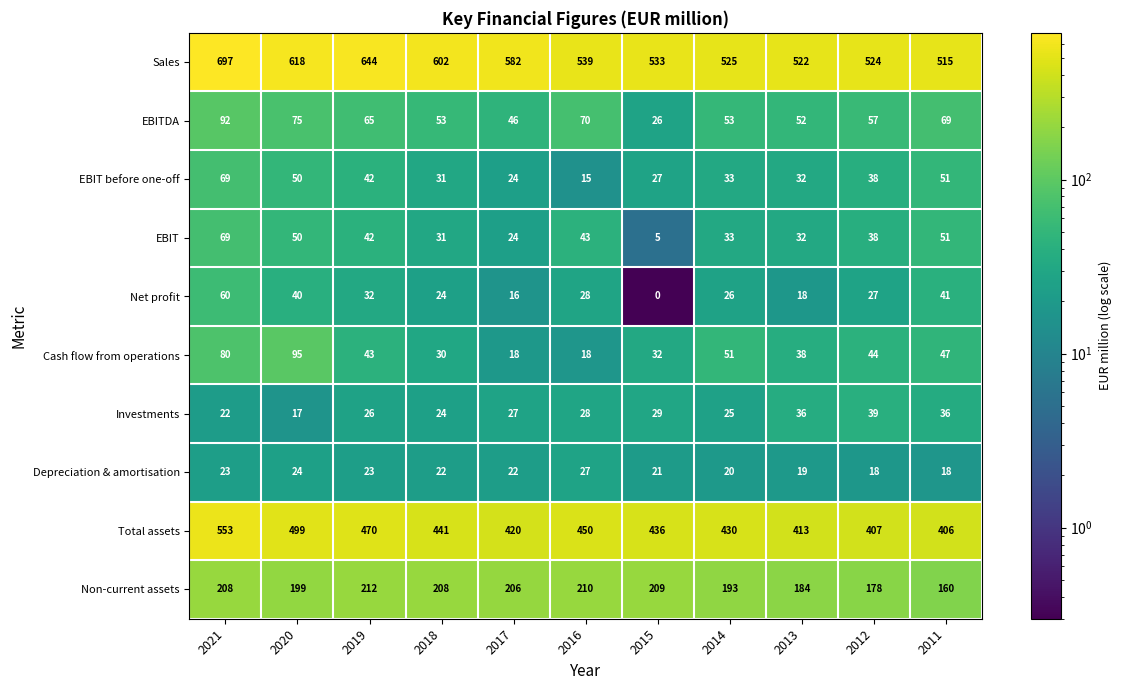

What is the greatest value displayed?

697